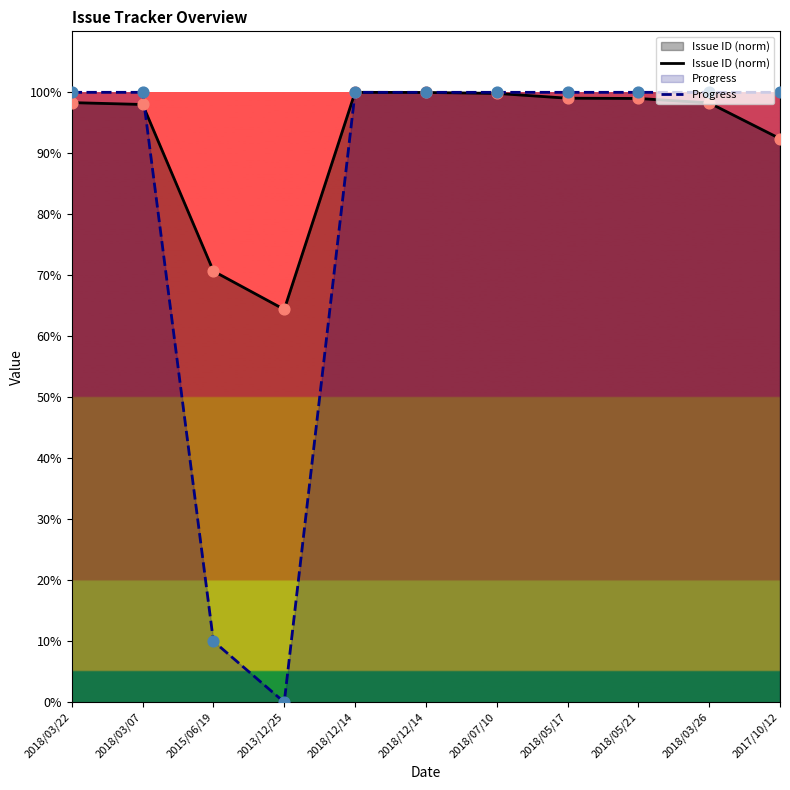

What are all the series names shown in the legend?

Issue ID (norm), Progress